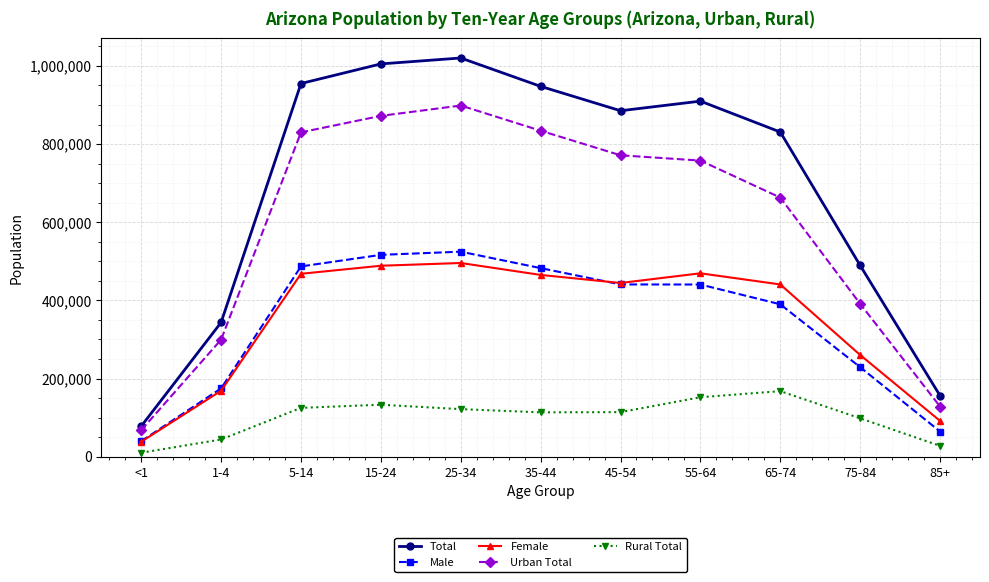

Does the chart display data point markers on the line(s)?

Yes